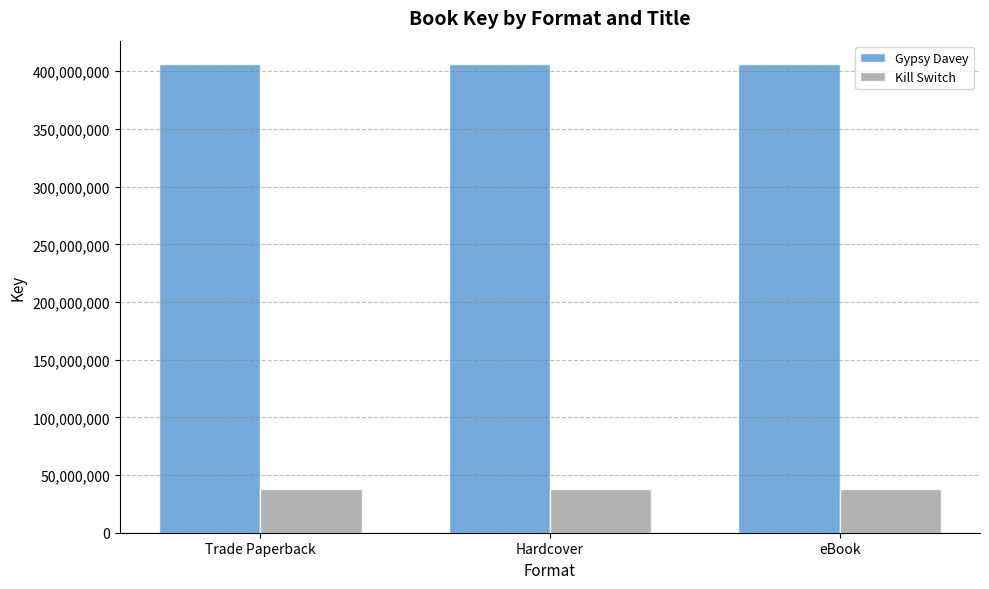

Rank the series by their average value, from lowest to highest.

Kill Switch, Gypsy Davey